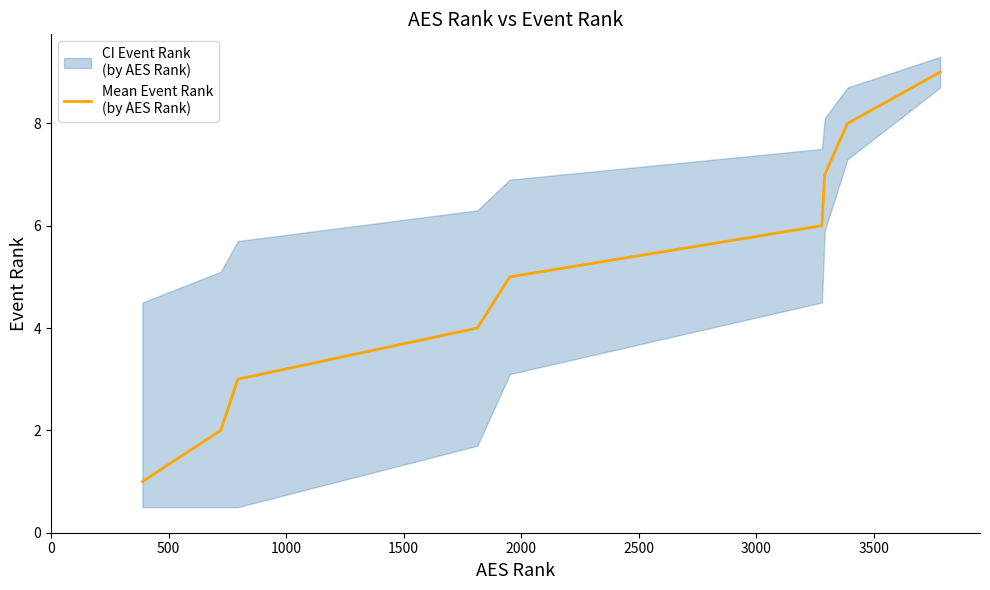

What is the value of the 4th point from the left?

4